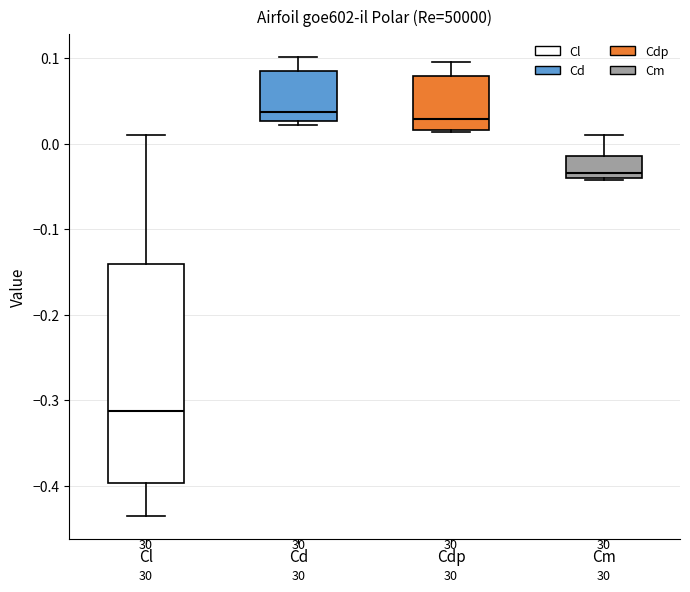

Which box's median line is the lowest?

Cl